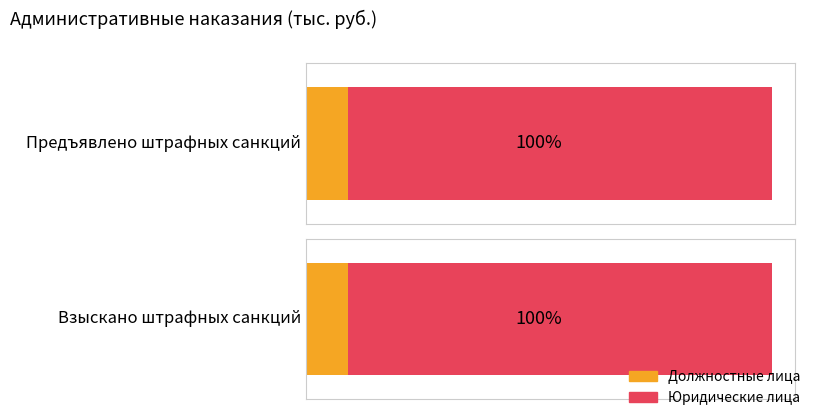

How many bars are there in total?

4